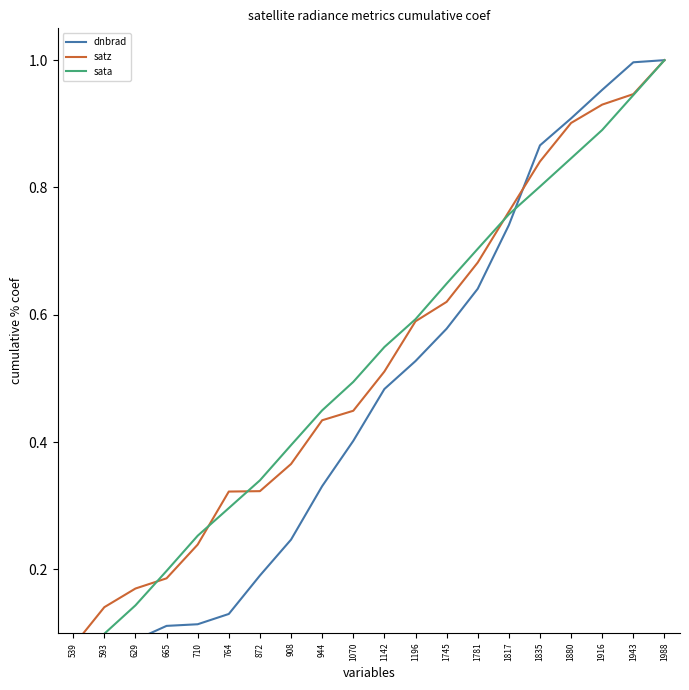

True or false: dnbrad has more than 1 interior local peaks.

False